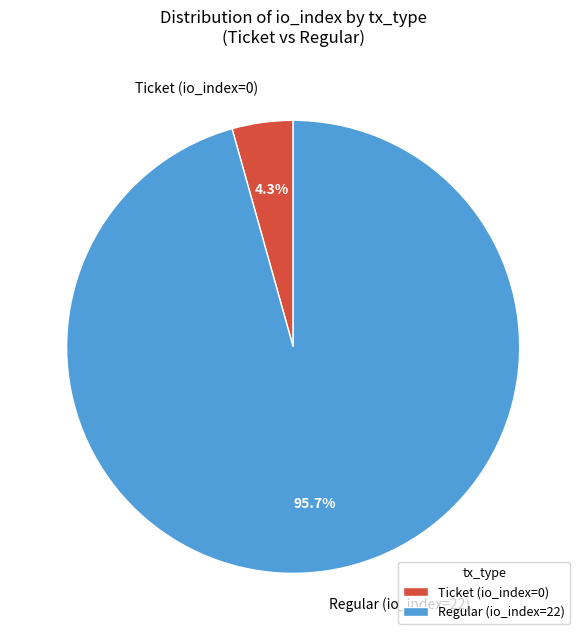

To the nearest percent, what is the average slice percentage?

50%